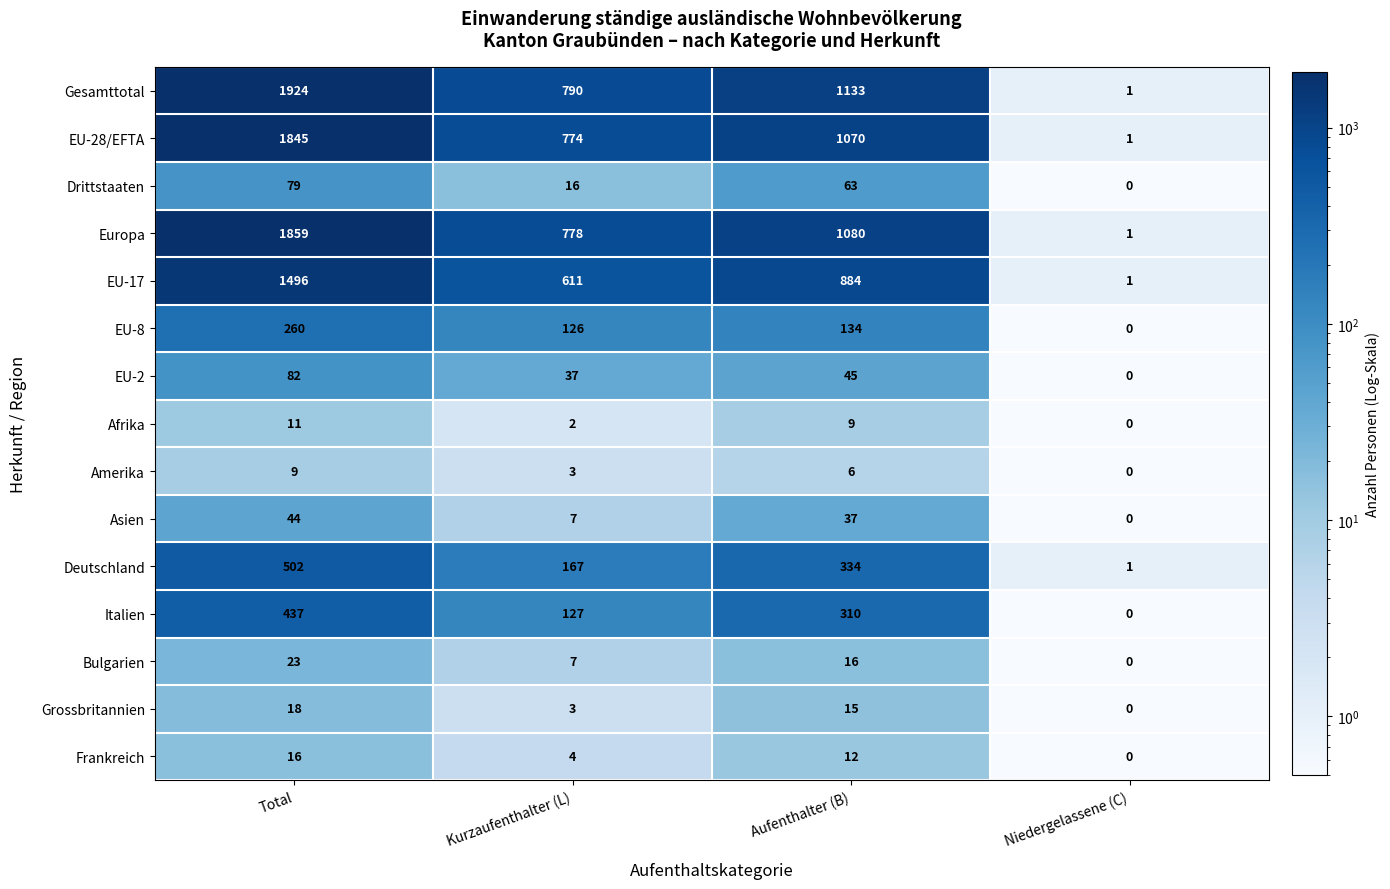

Where does the Asien series first go above 37?

Total